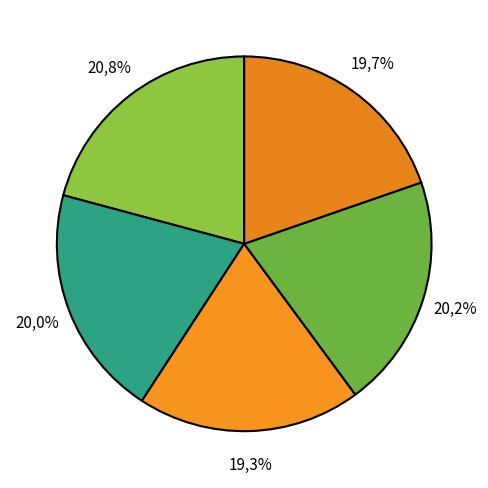

Rank the categories by value from lowest to highest.

DAY 3, DAY 5, DAY 2, DAY 4, DAY 1